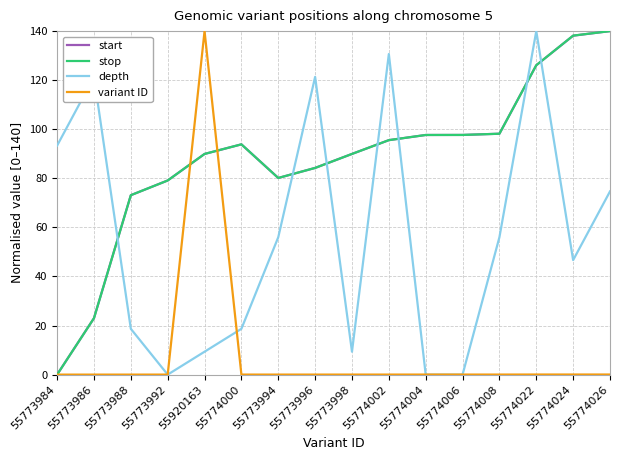

At which category is the sum across all series the highest?

55774022